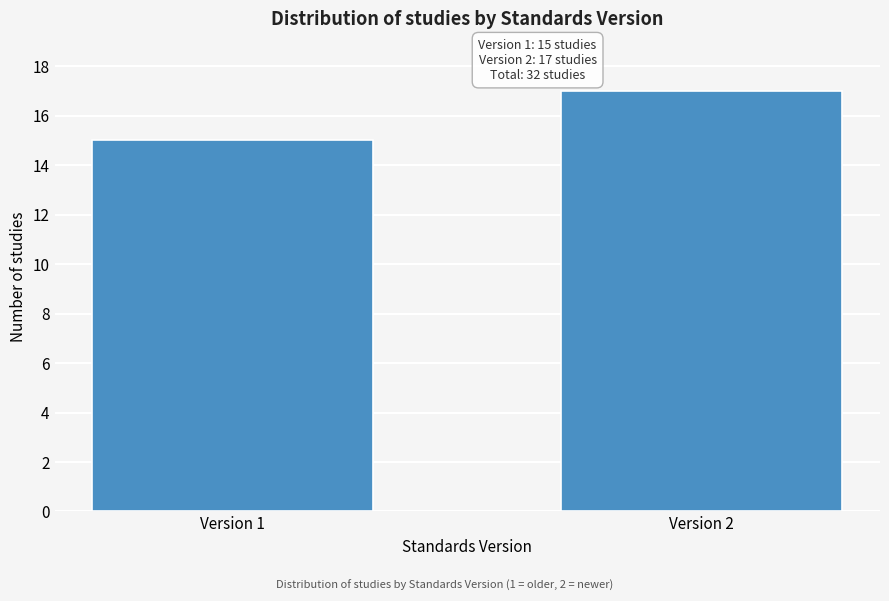

Reading right to left, what are all the values shown in this chart?

17	15